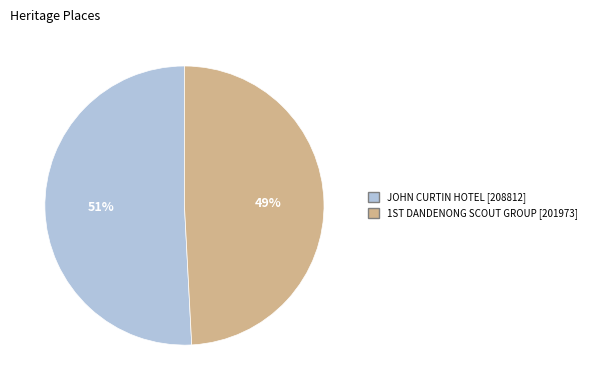

To the nearest percent, what is the average slice percentage?

50%